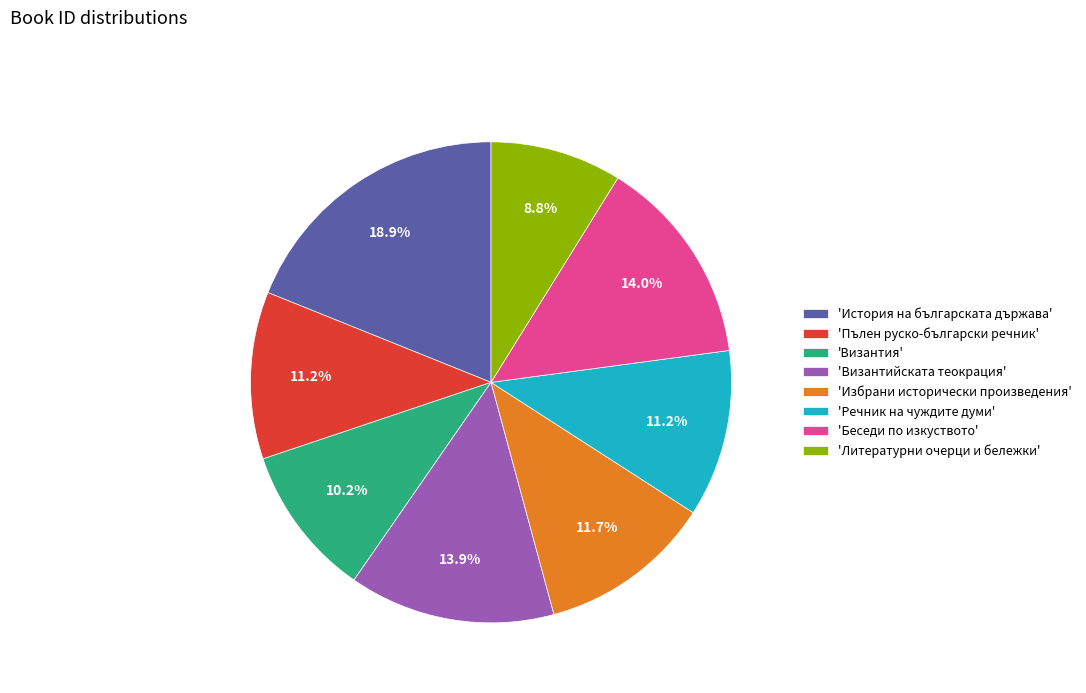

What is the ratio of the value at 'Пълен руско-български речник' to the value at 'Беседи по изкуството'?

0.8